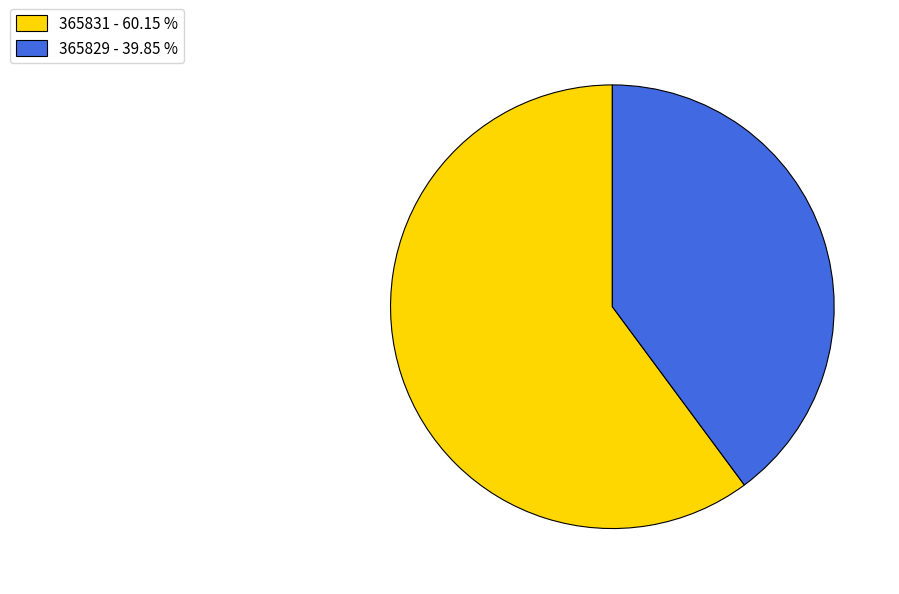

What is the ratio of the value at 365831 - 60.15 % to the value at 365829 - 39.85 %?

1.5